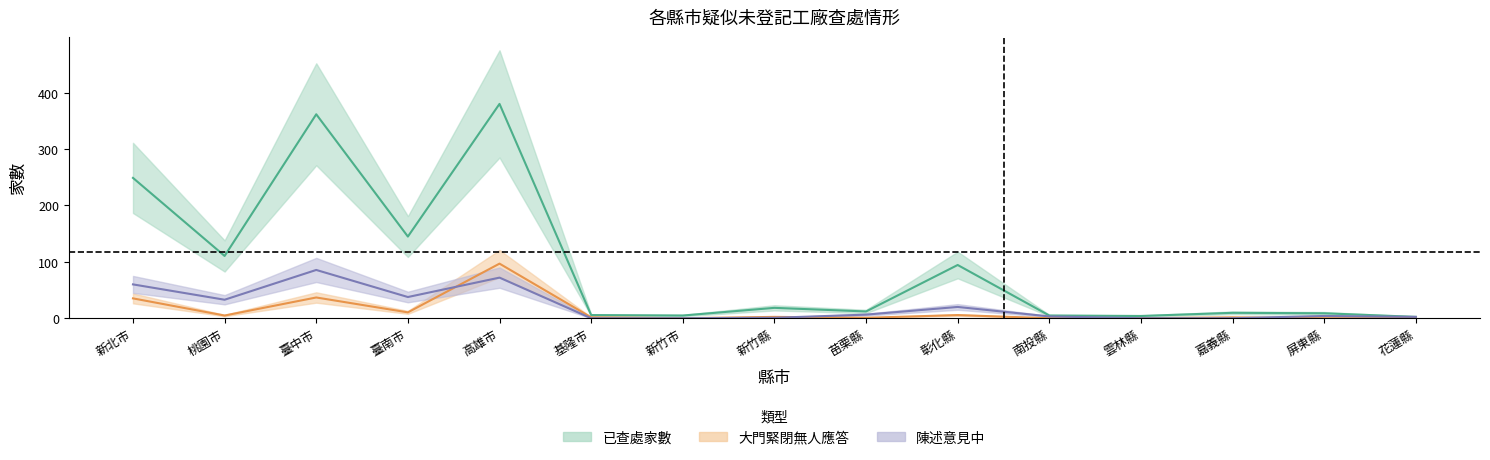

The value of 陳述意見中 at 基隆市 is -45.9. True or false?

False